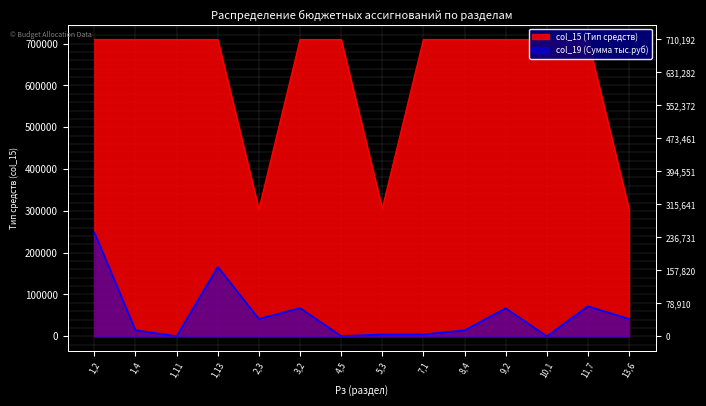

What is the sum of all col_19 (Сумма тыс.руб) values?

743004.1